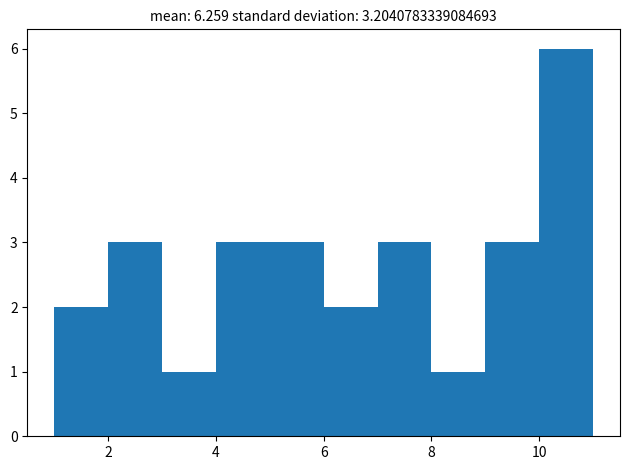

Reading left to right, list every bar in this chart as the range it spans on the x-axis followed by its height. The values are not printed on the chart, so give them approximately, as read against the axis.

1 to 2: 2
2 to 3: 3
3 to 4: 1
4 to 5: 3
5 to 6: 3
6 to 7: 2
7 to 8: 3
8 to 9: 1
9 to 10: 3
10 to 11: 6